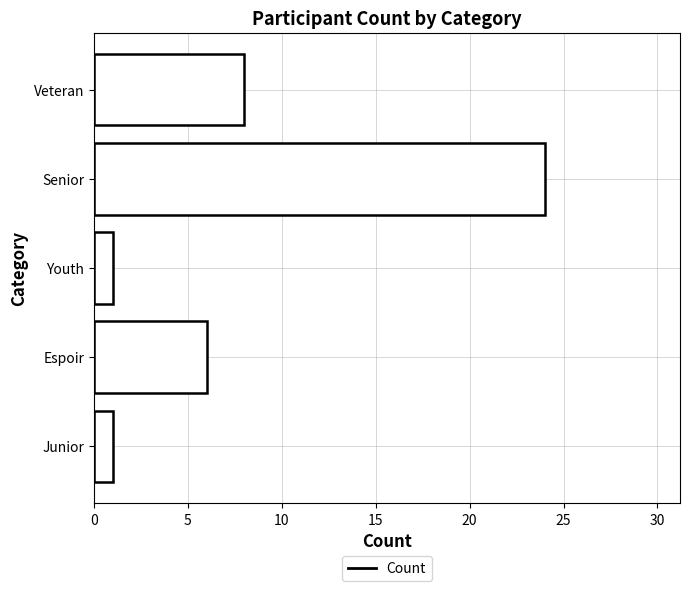

What is the difference between the maximum and second lowest values?

23